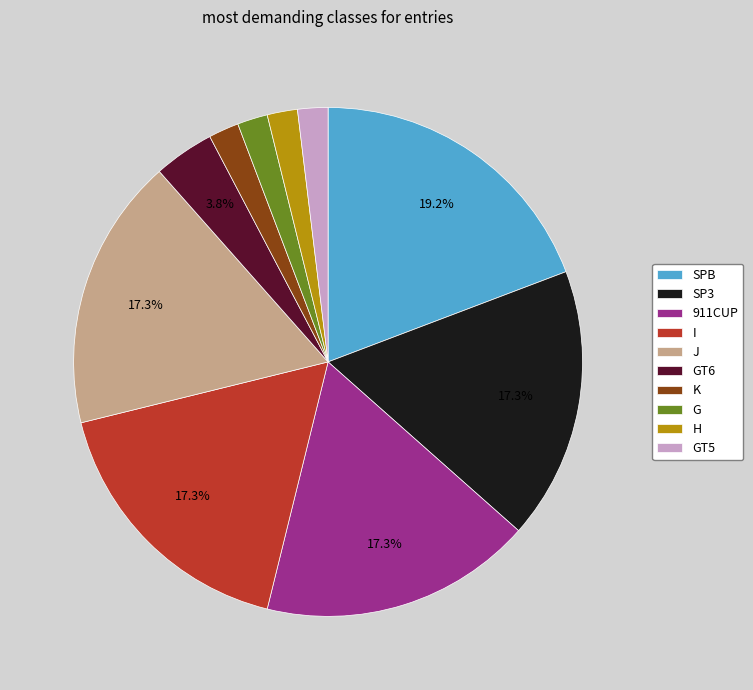

What percentage is NOT represented by 911CUP?

82.7%